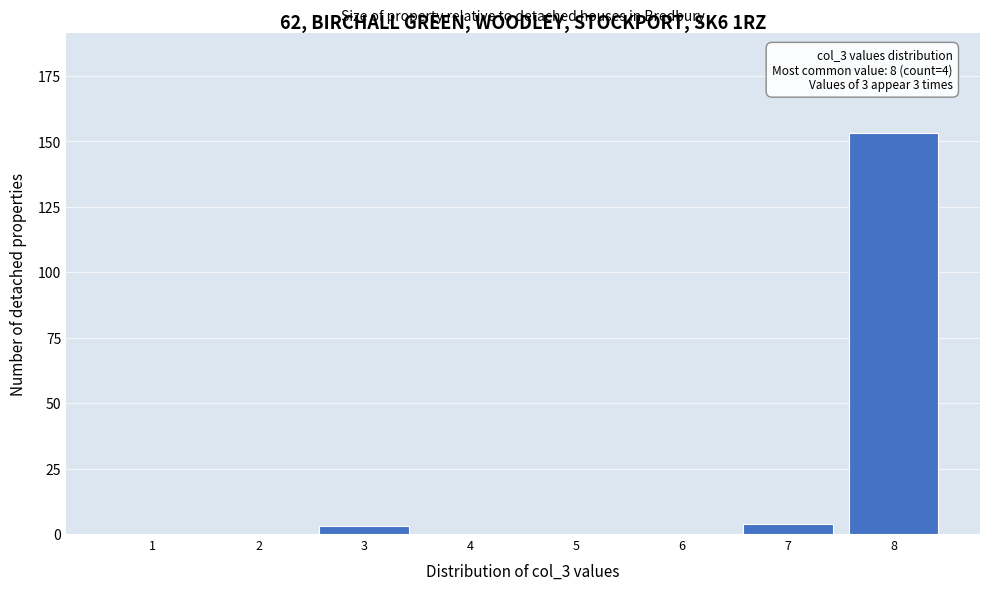

Reading right to left, what are all the values shown in this chart?

8=153	7=4	6=0	5=0	4=0	3=3	2=0	1=0